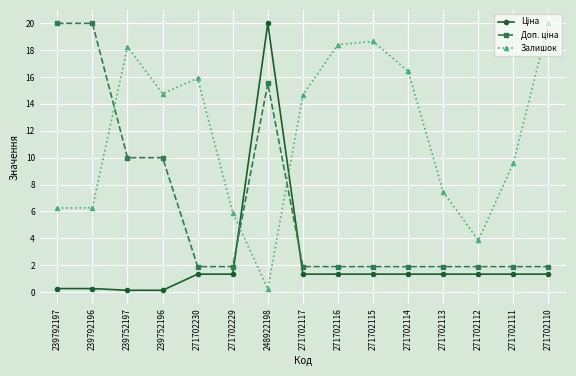

What position from the left is 271702111?

14